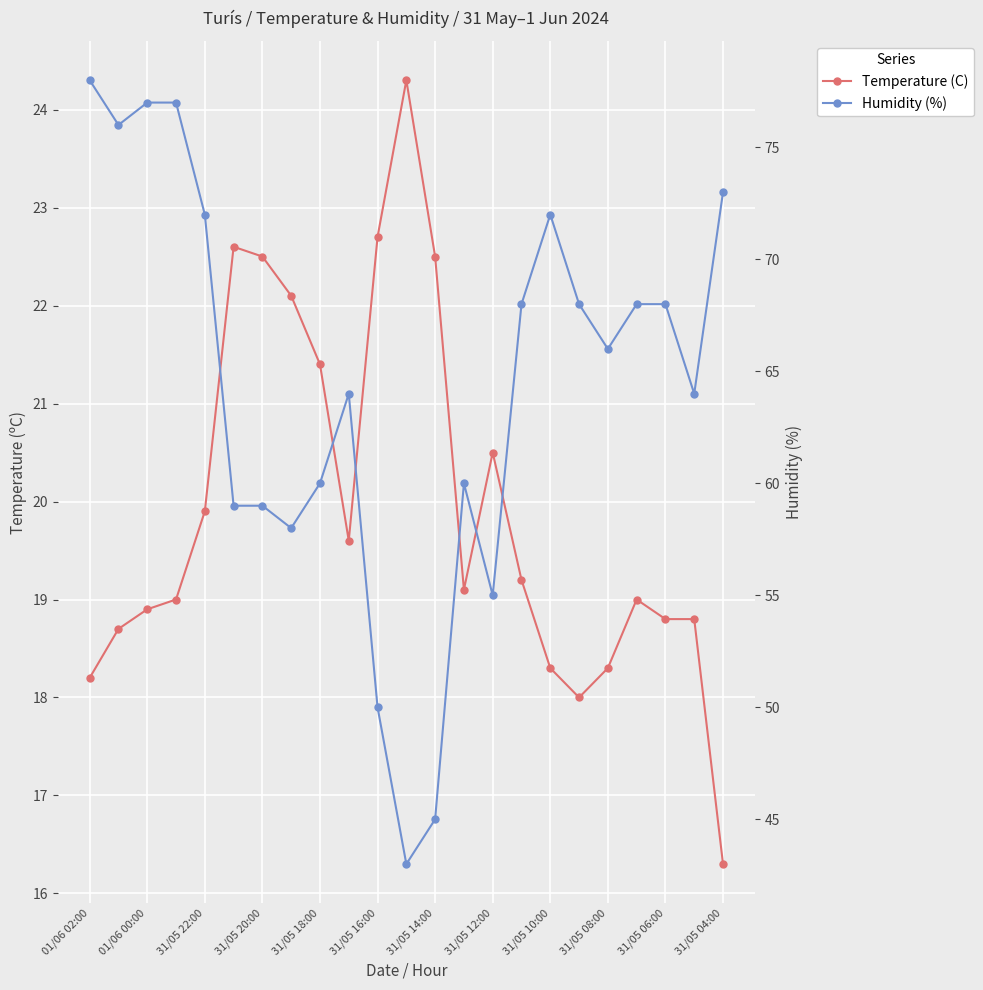

True or false: Humidity (%) has more than 2 interior local peaks.

True